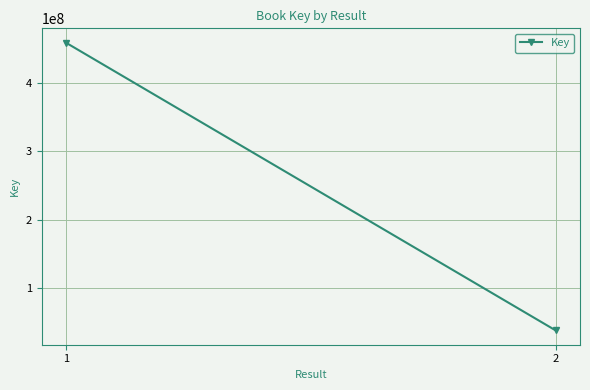

How many values are between 38023032 and 458690106?

2